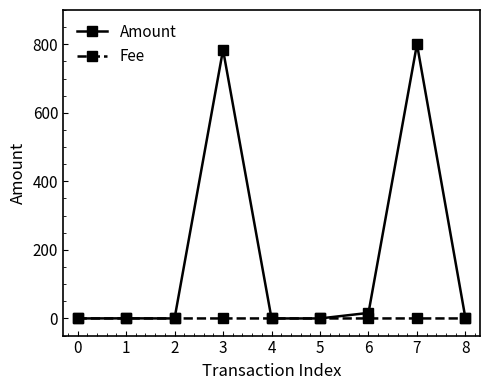

Is it true that Fee equals 0.0 at 5?

True